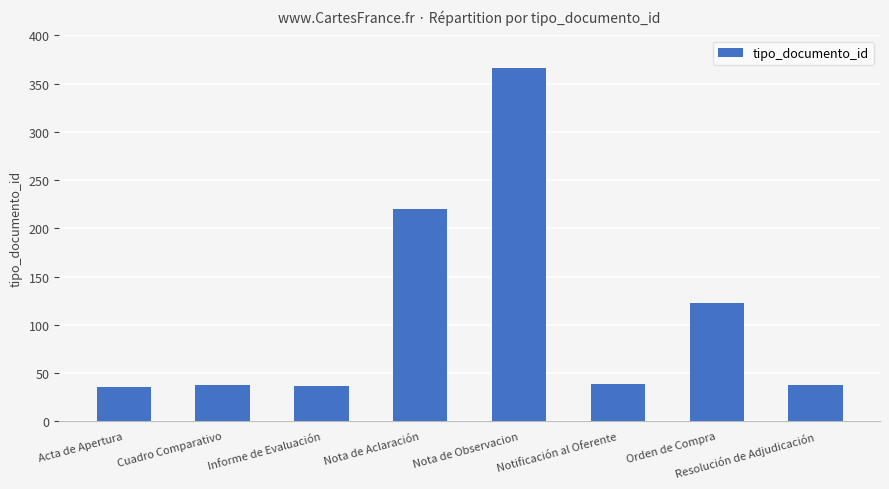

What is the minimum value shown in the chart?

35